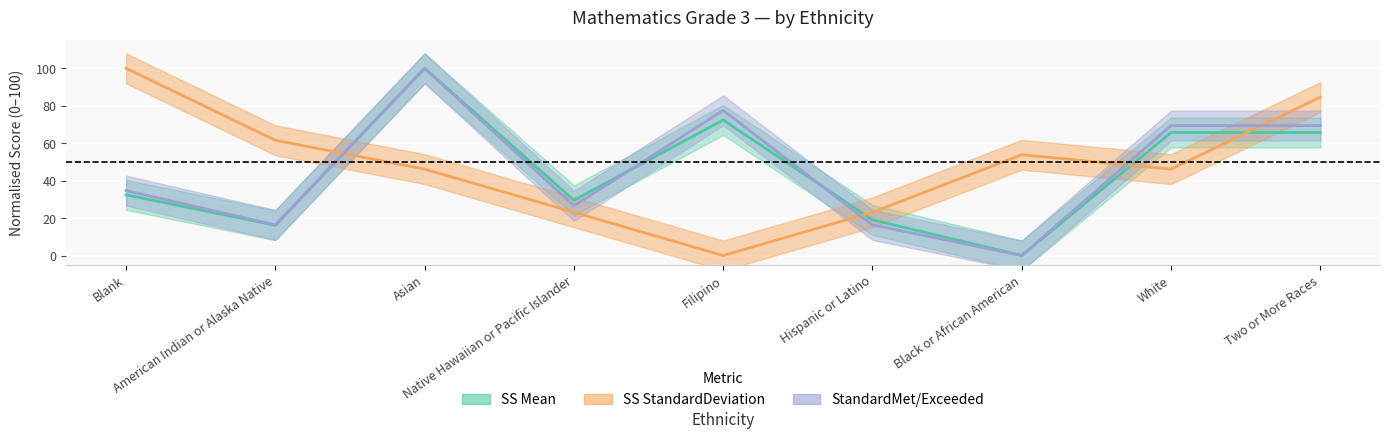

Is it true that SS StandardDeviation equals 46.2 at White?

True